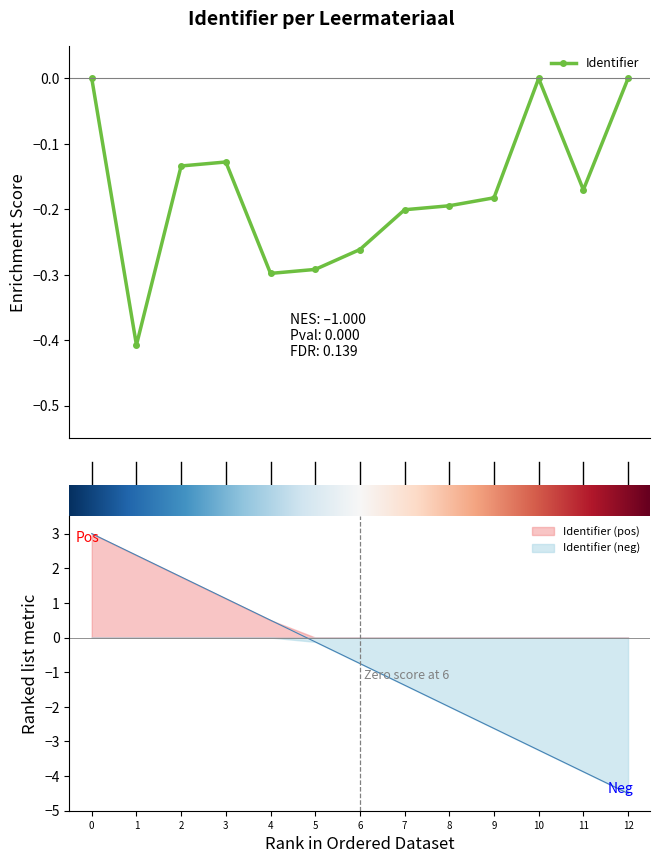

Reading left to right, list all the values displayed in this chart.

0.0	-0.4	-0.1	-0.1	-0.3	-0.3	-0.3	-0.2	-0.2	-0.2	0.0	-0.2	0.0